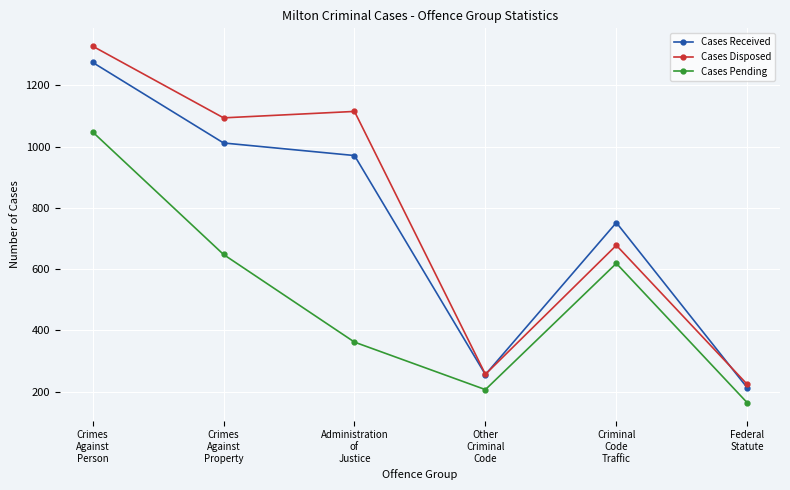

What is the sum of all Cases Received values?

4479